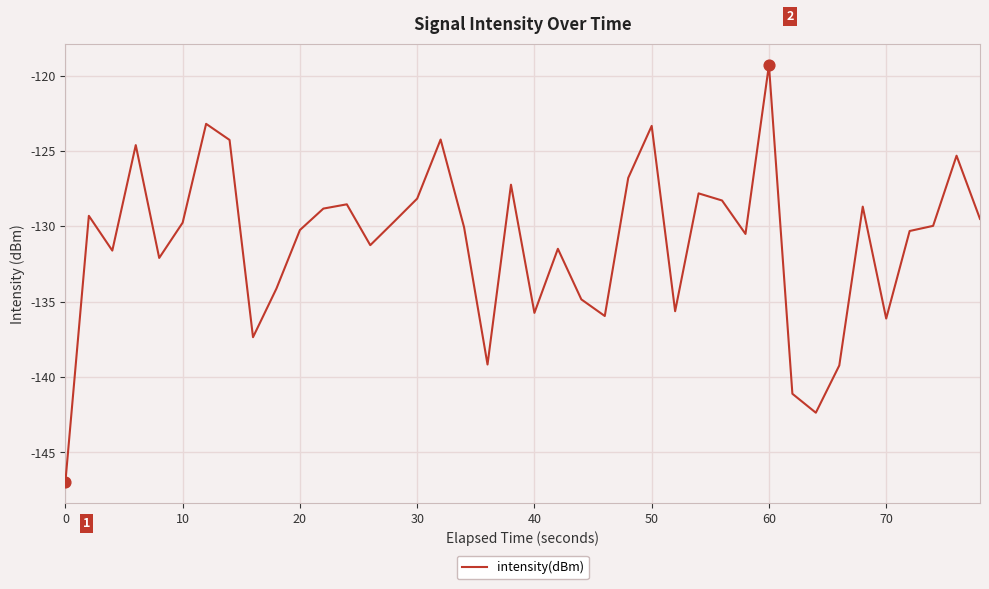

What is the maximum value shown in the chart?

-119.3